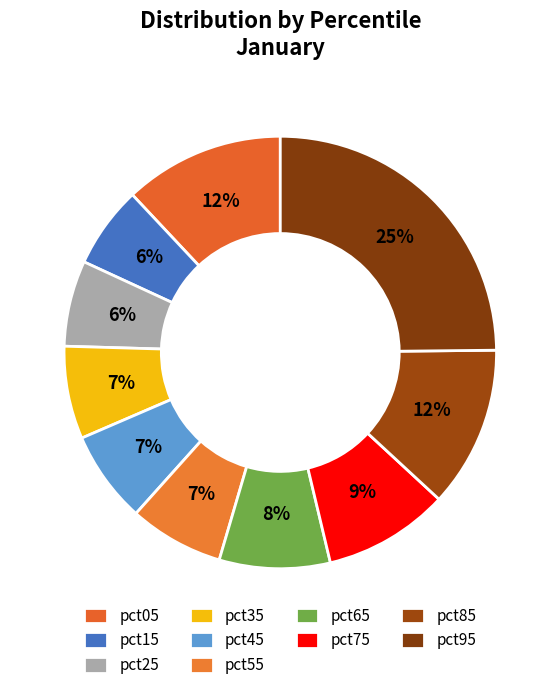

How many slices are in this pie chart?

10